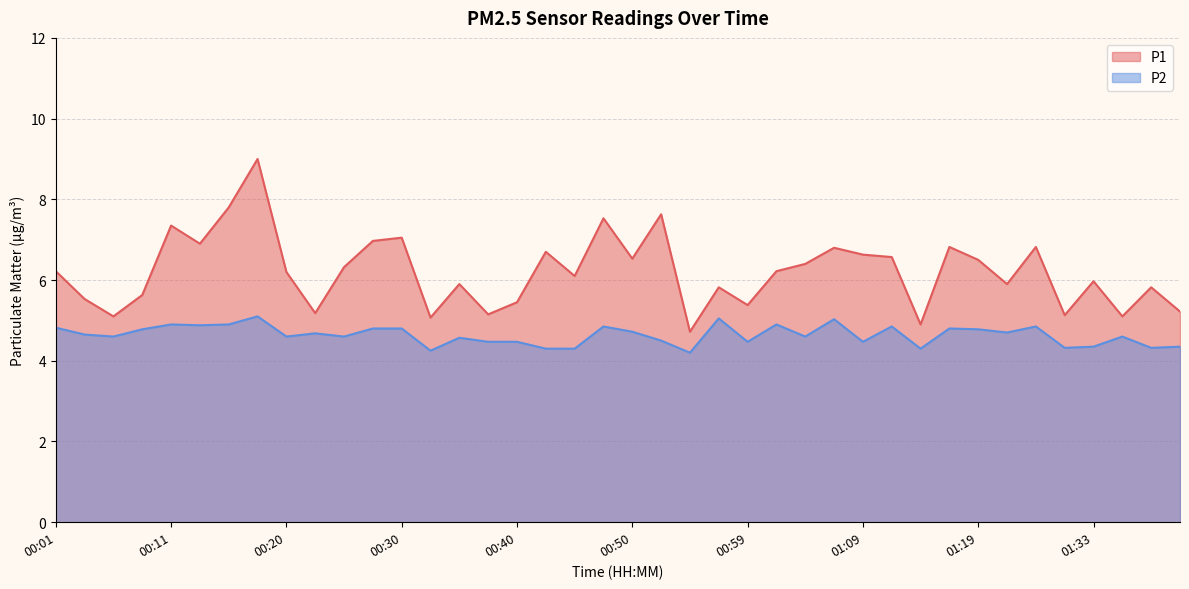

What is the difference between the highest and lowest values at 00:30?

2.2